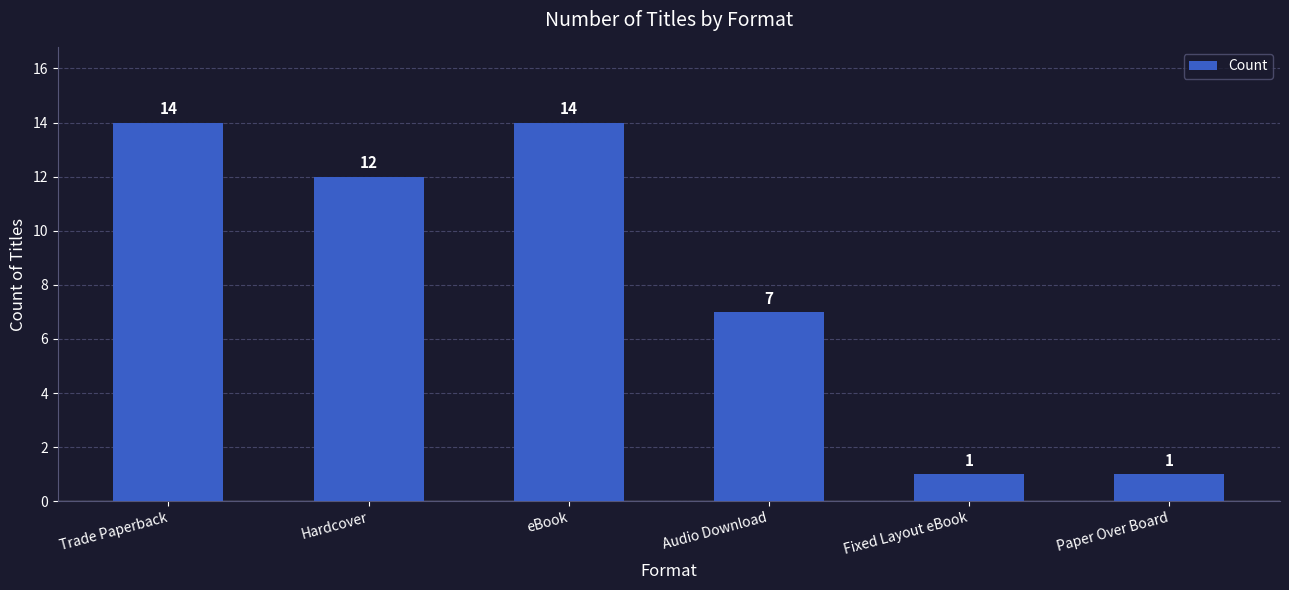

What is the difference between the second highest and minimum values?

13